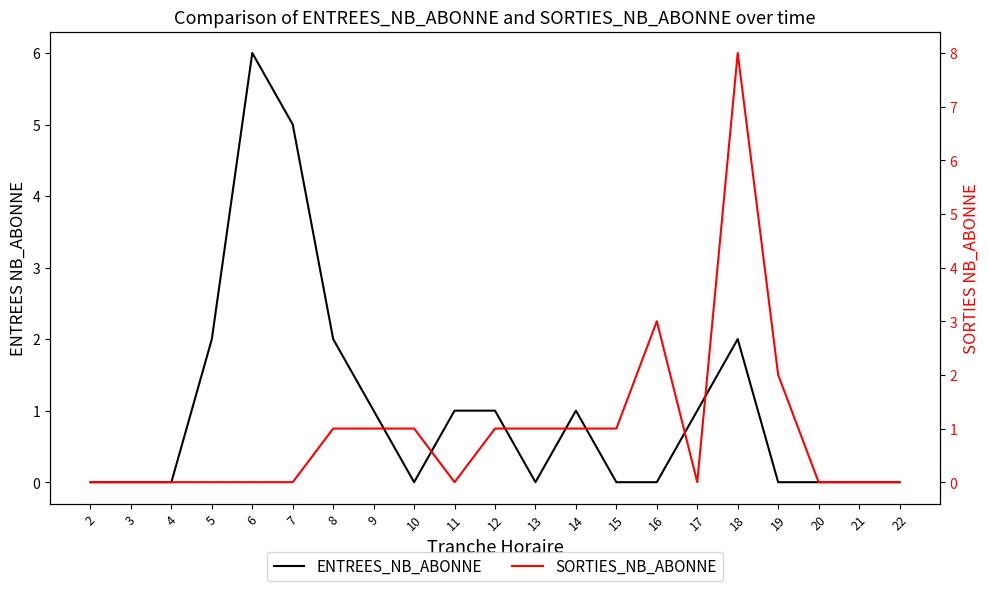

What is the average value of the ENTREES_NB_ABONNE series?

1